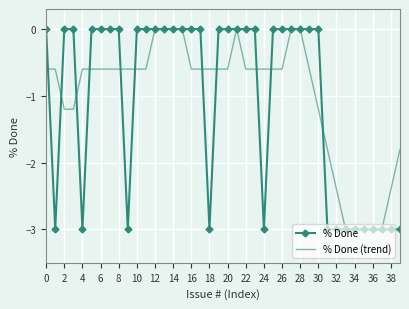

What is the minimum value for % Done?

-3.0